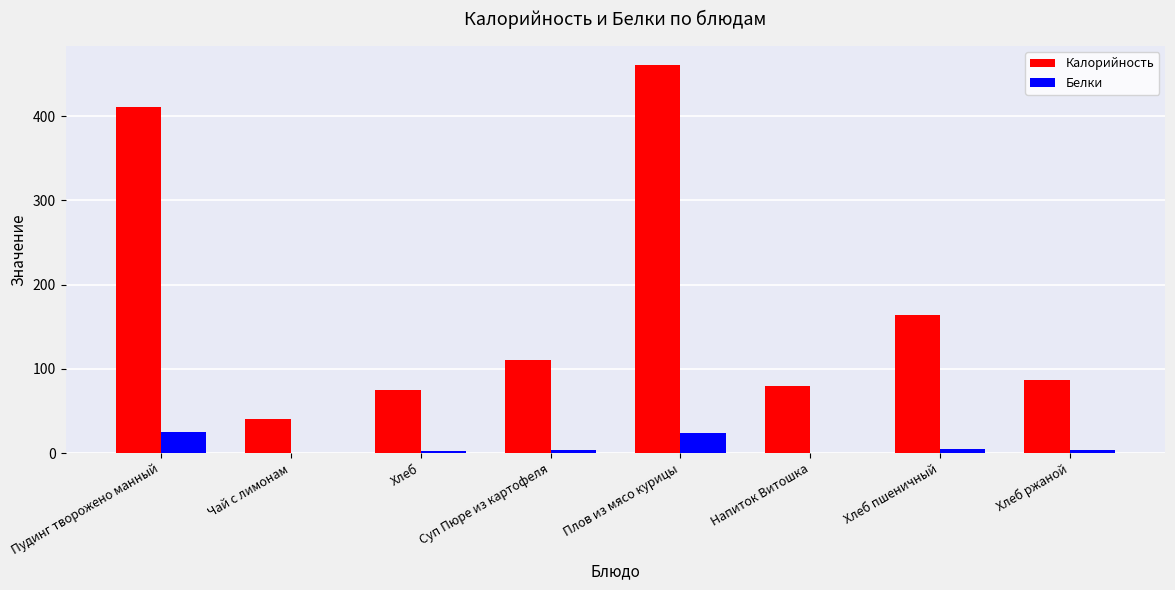

At which category is the sum across all series the highest?

Плов из мясо курицы